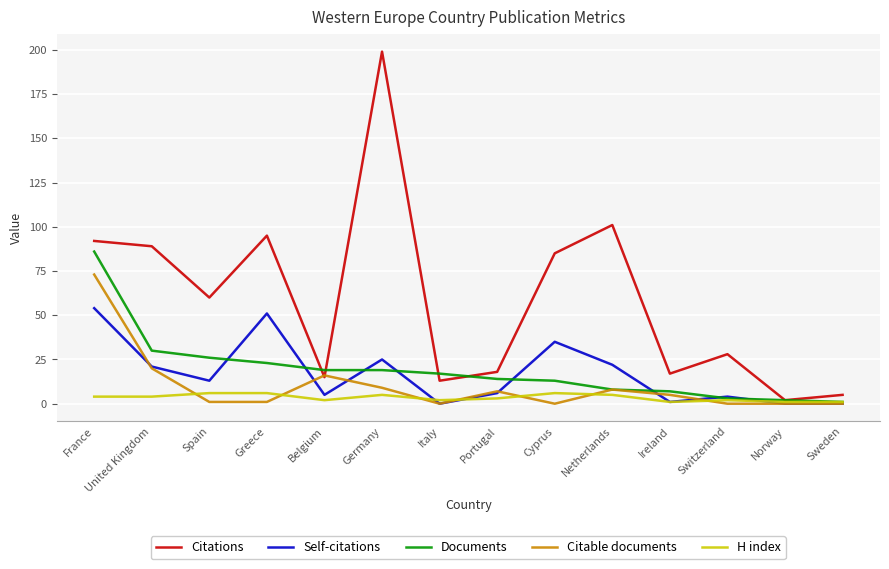

Between Belgium and Netherlands, which series saw the biggest shift?

Citations